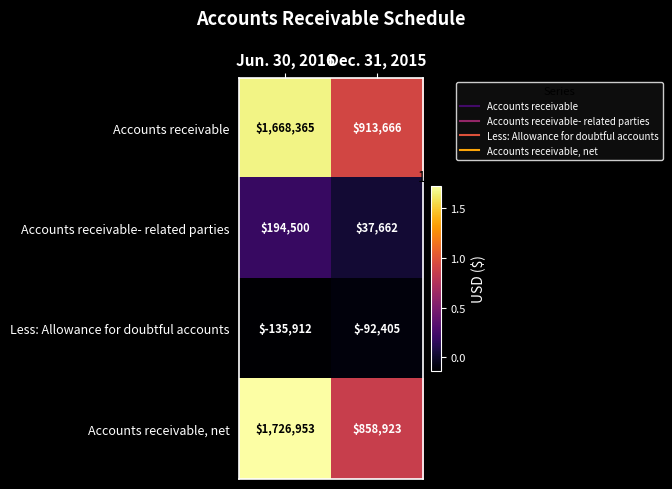

What is the sum of all Accounts receivable values?

2582031